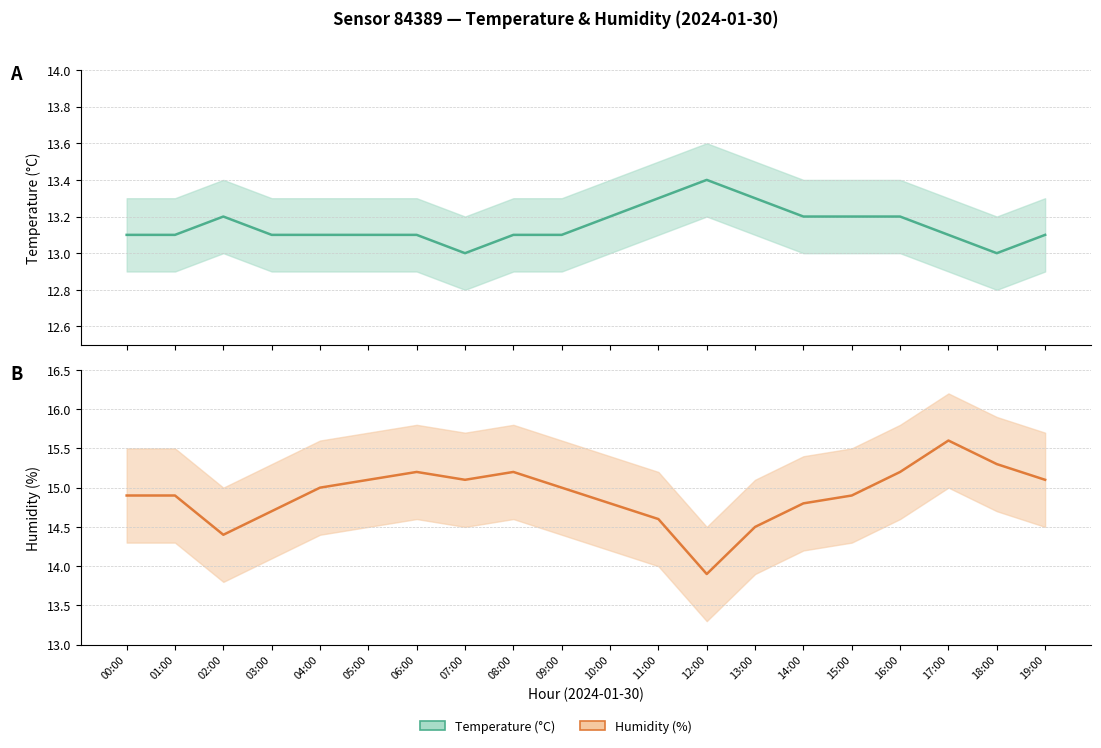

How many values in the humidity series exceed 15?

8